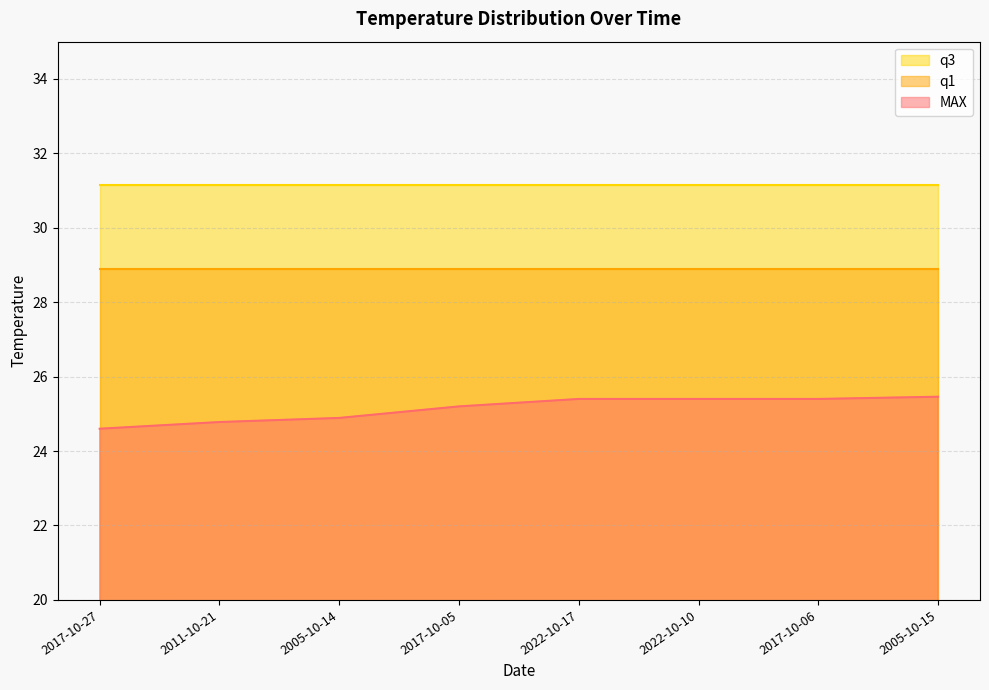

What is the approximate value of MAX at 2017-10-05?

25.2